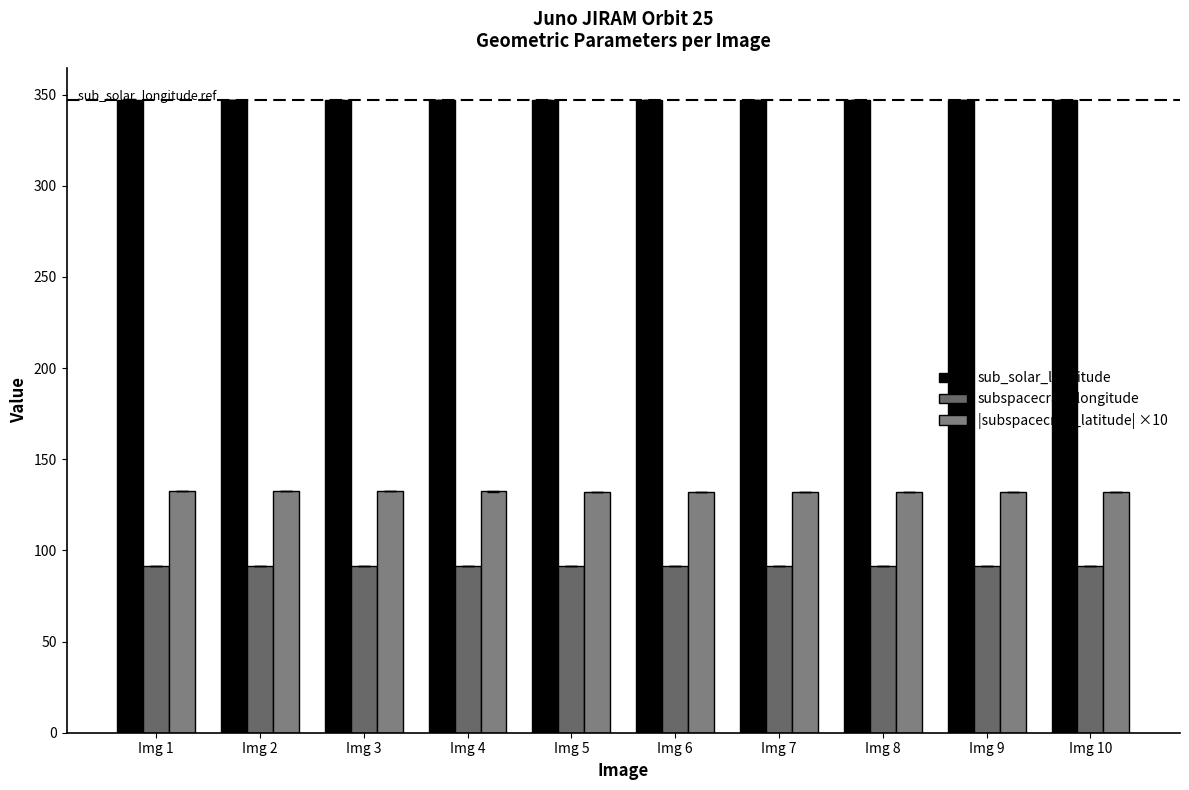

What is the value of the |subspacecraft_latitude| ×10 bar at the 6th from the left?

132.2